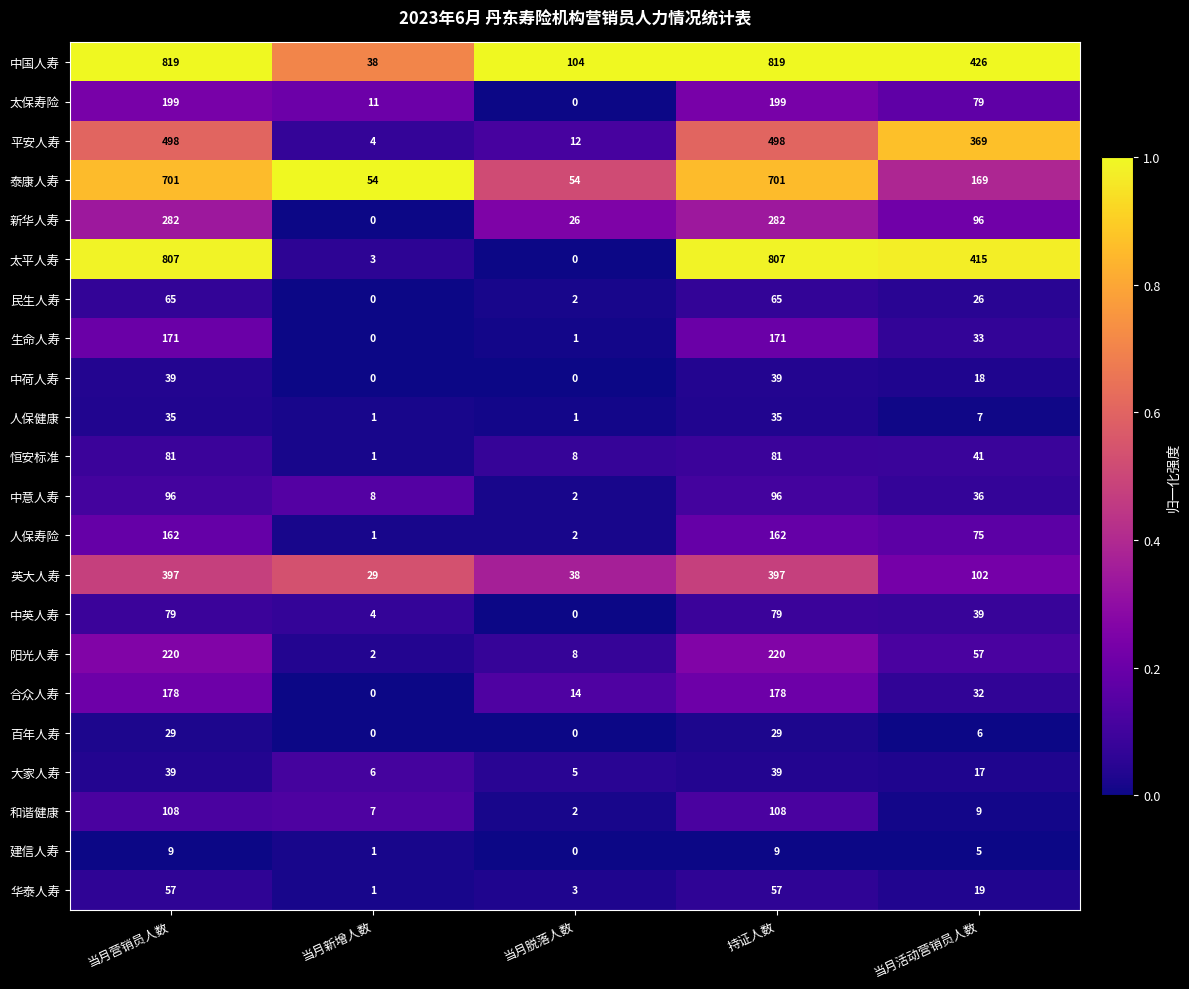

Is it true that 阳光人寿 equals 8 at 当月脱落人数?

True